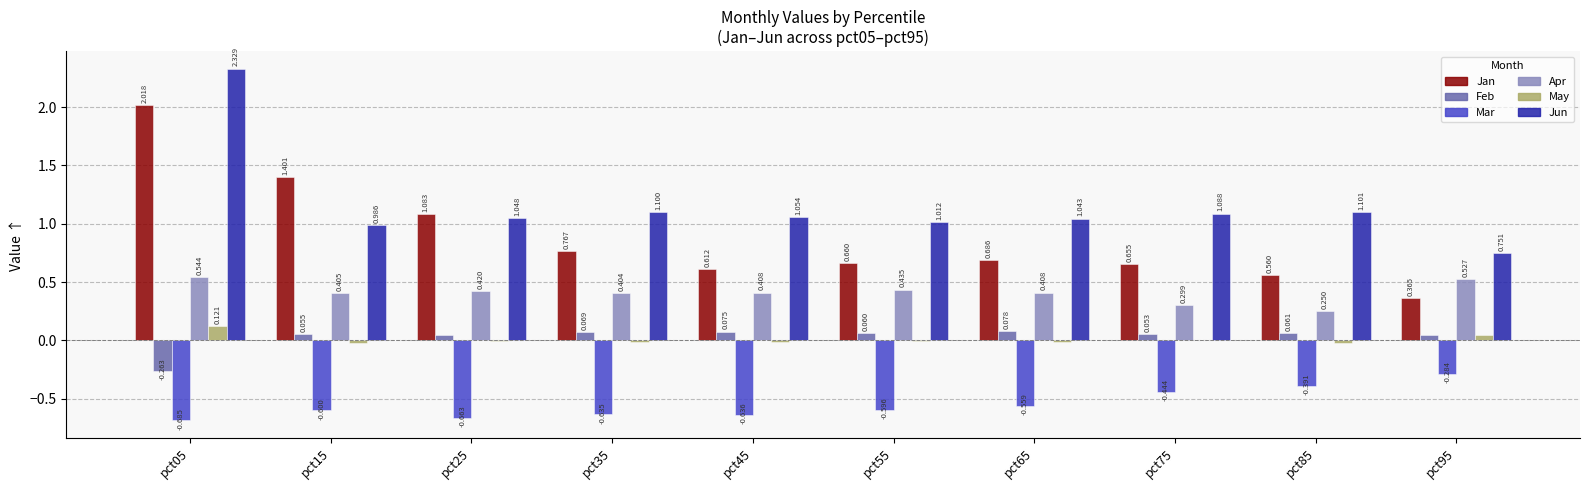

Which series has the largest total across all categories?

Jun